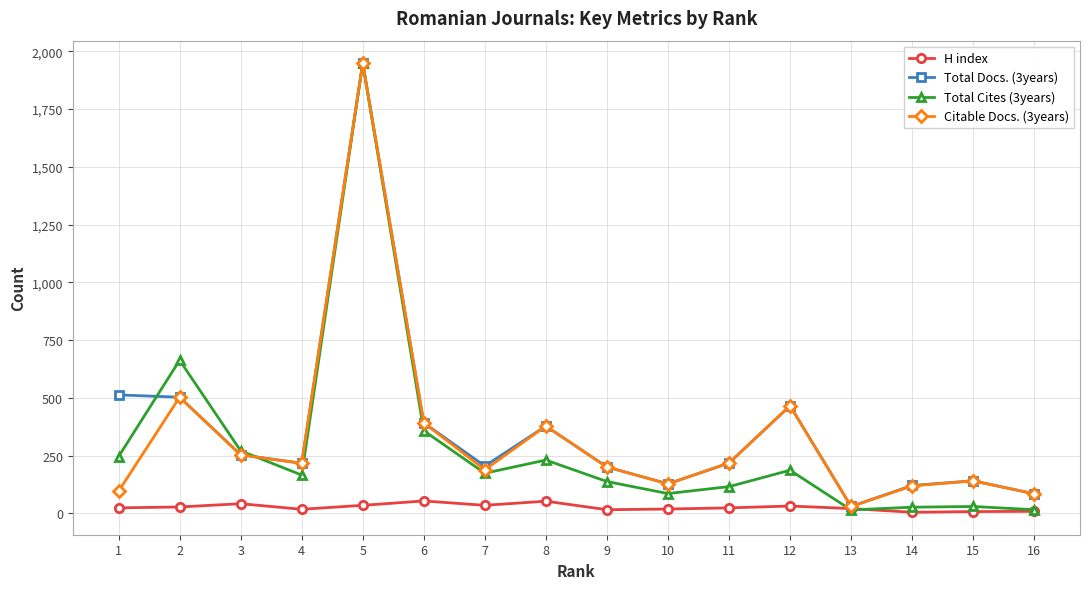

Is the value of Total Docs. (3years) at 6 greater than the value of Citable Docs. (3years) at 7?

Yes